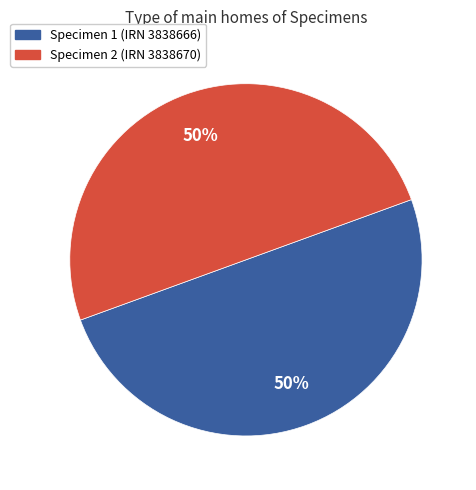

Count the number of slices in the pie.

2